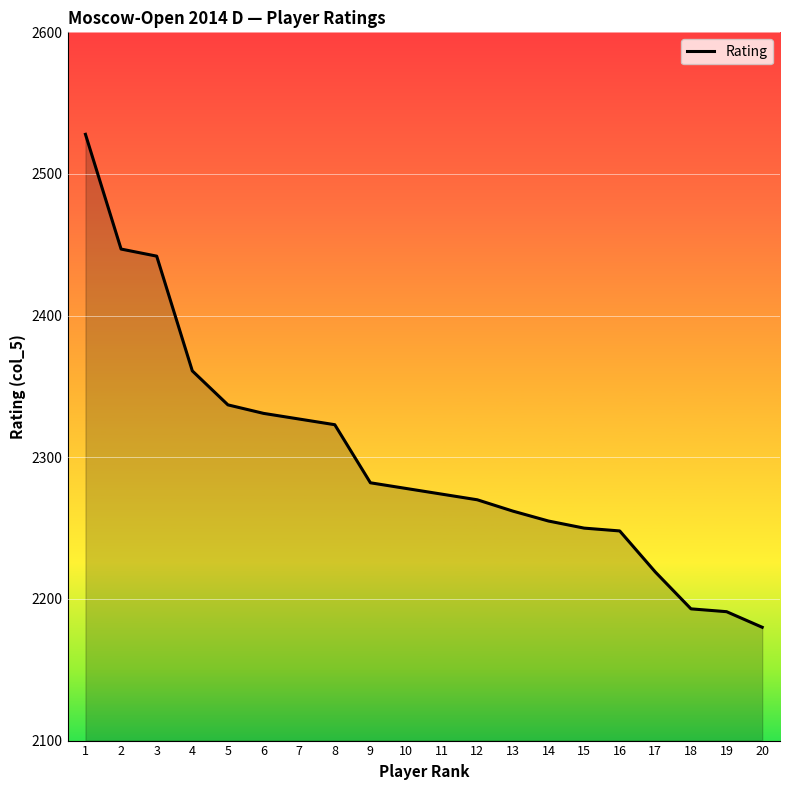

Reading right to left, list all the values displayed in this chart.

2180	2191	2193	2219	2248	2250	2255	2262	2270	2274	2278	2282	2323	2327	2331	2337	2361	2442	2447	2528